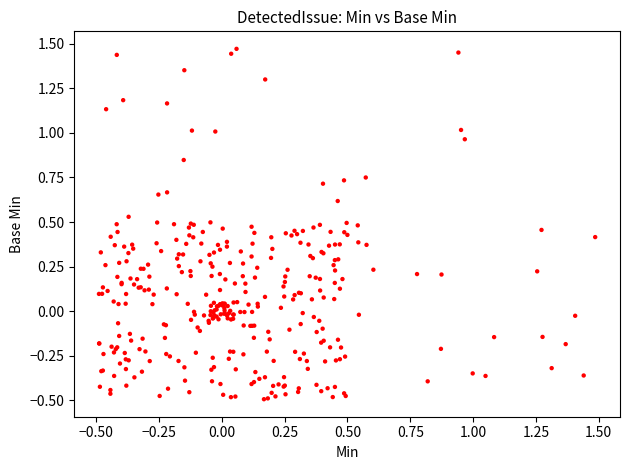

What is the range of Y values (max minus min)?

2.0